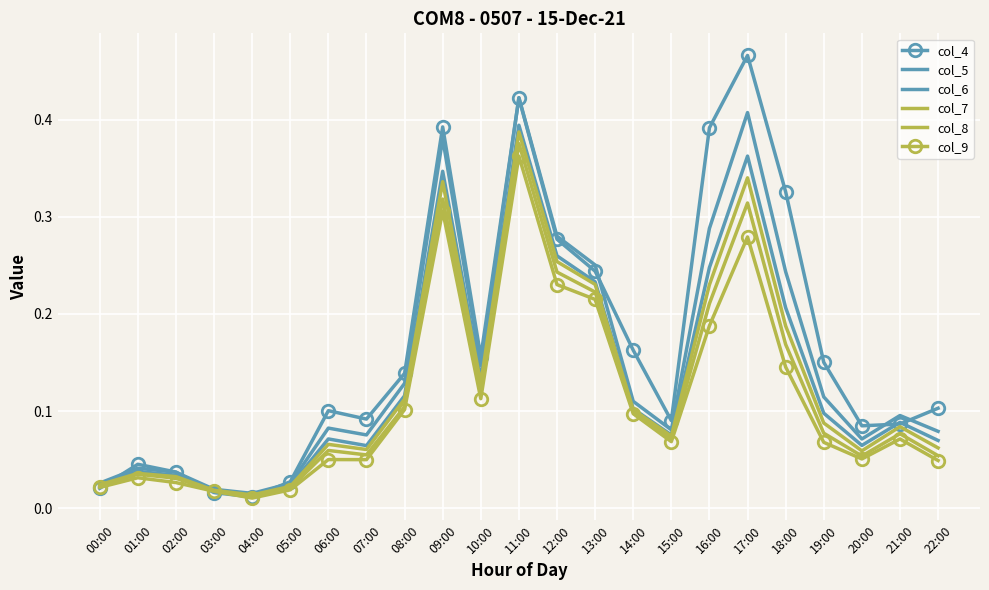

Between 19:00 and 09:00, which is larger?

09:00